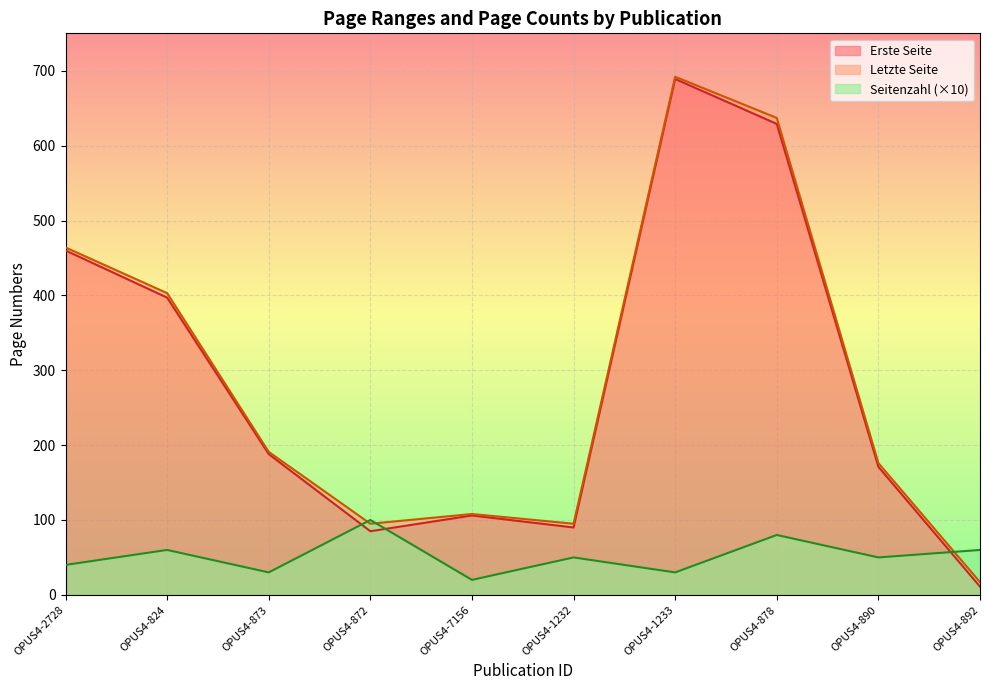

At how many categories does at least one series exceed 198?

4